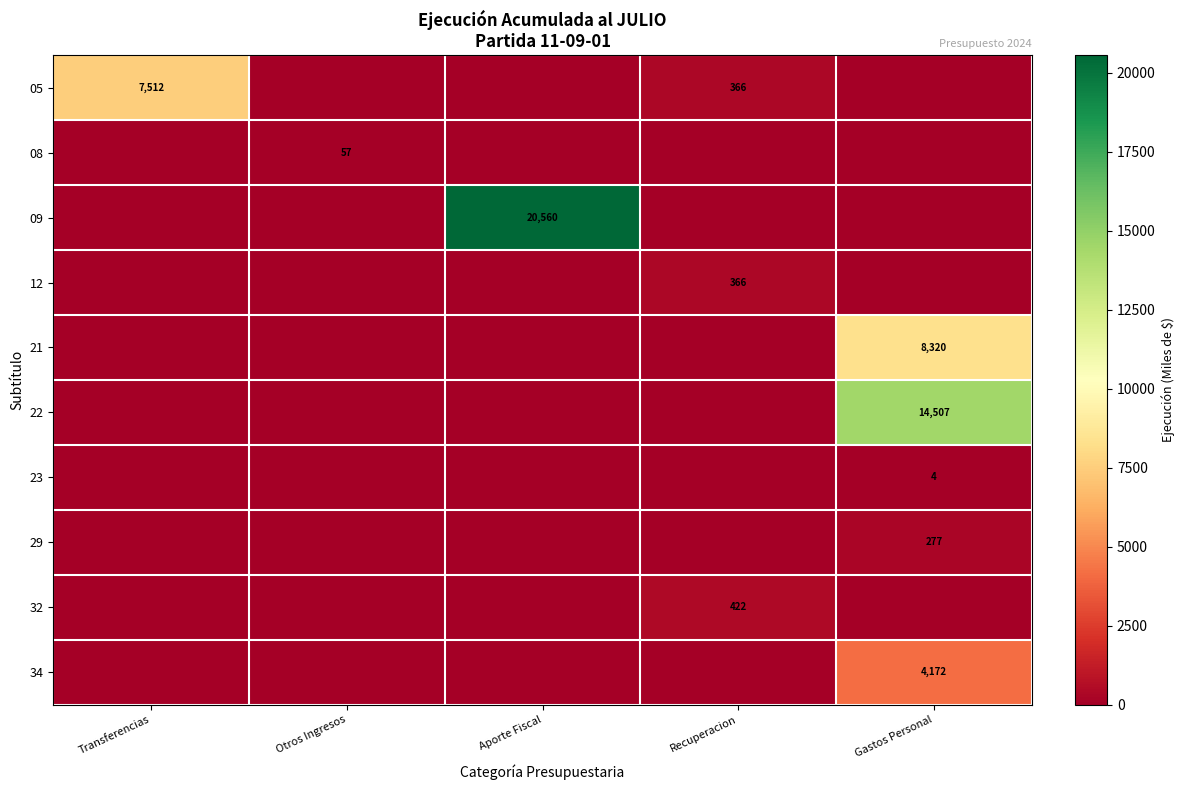

The 12 series shows 366 at Recuperacion. True or false?

True